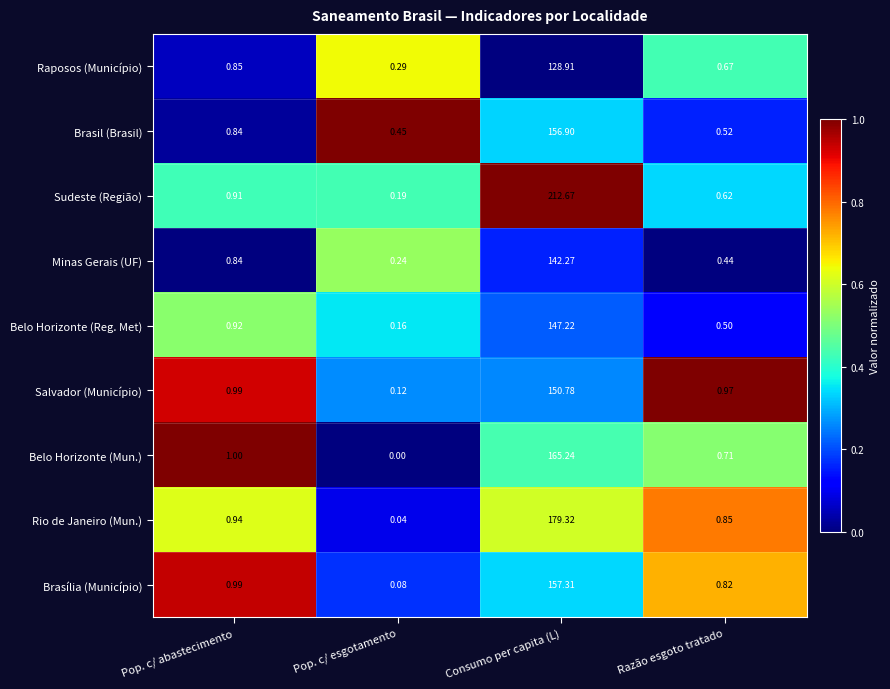

Which category has the highest value across all series?

Consumo per capita (L)